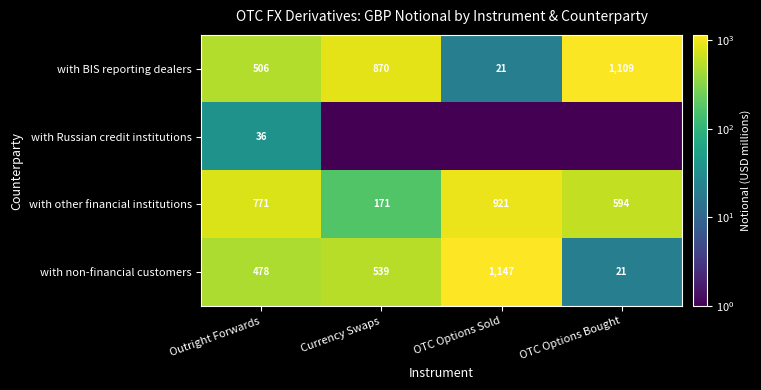

Rank the categories by with BIS reporting dealers value from highest to lowest.

OTC Options Bought, Currency Swaps, Outright Forwards, OTC Options Sold